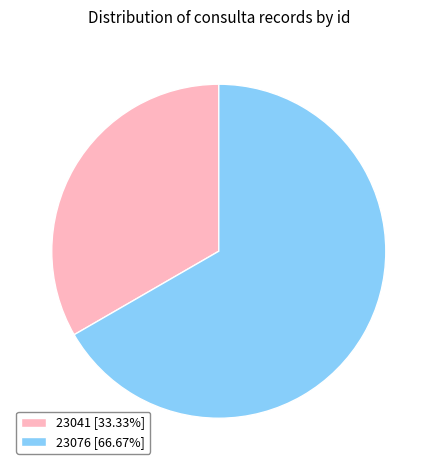

Which slice is the smallest?

23041